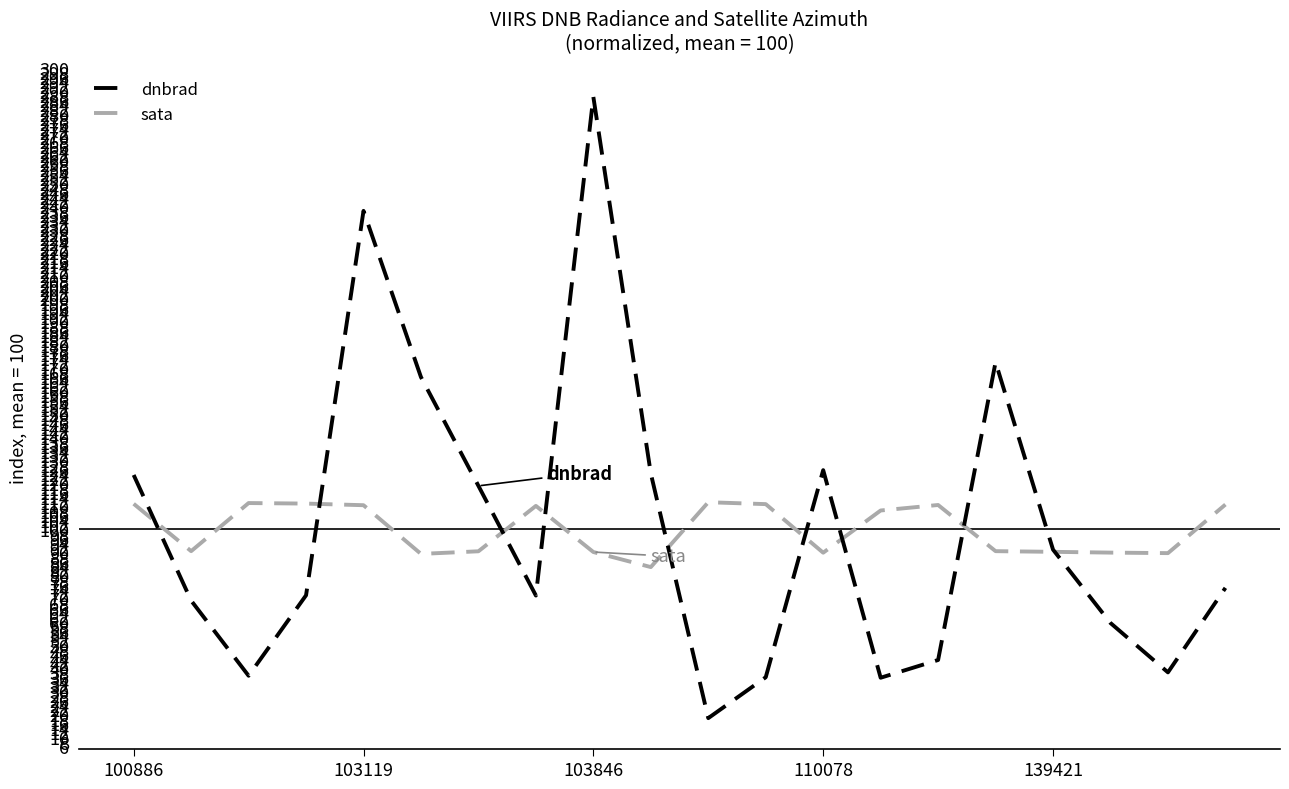

Which series has the largest range (max minus min)?

dnbrad